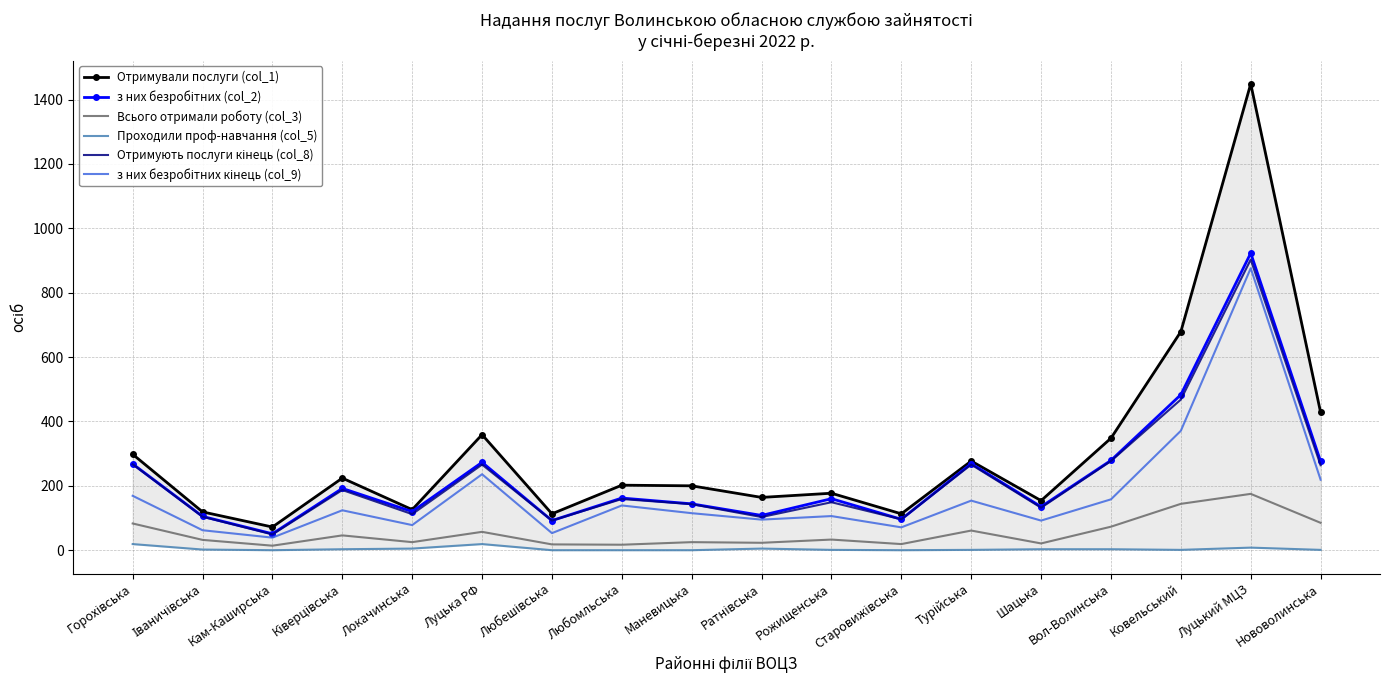

At which label does Всього отримали роботу (col_3) first exceed 33?

Горохівська